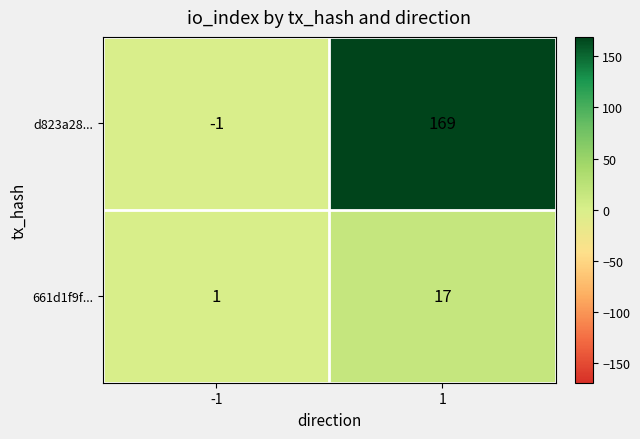

How many series are shown in this chart?

2